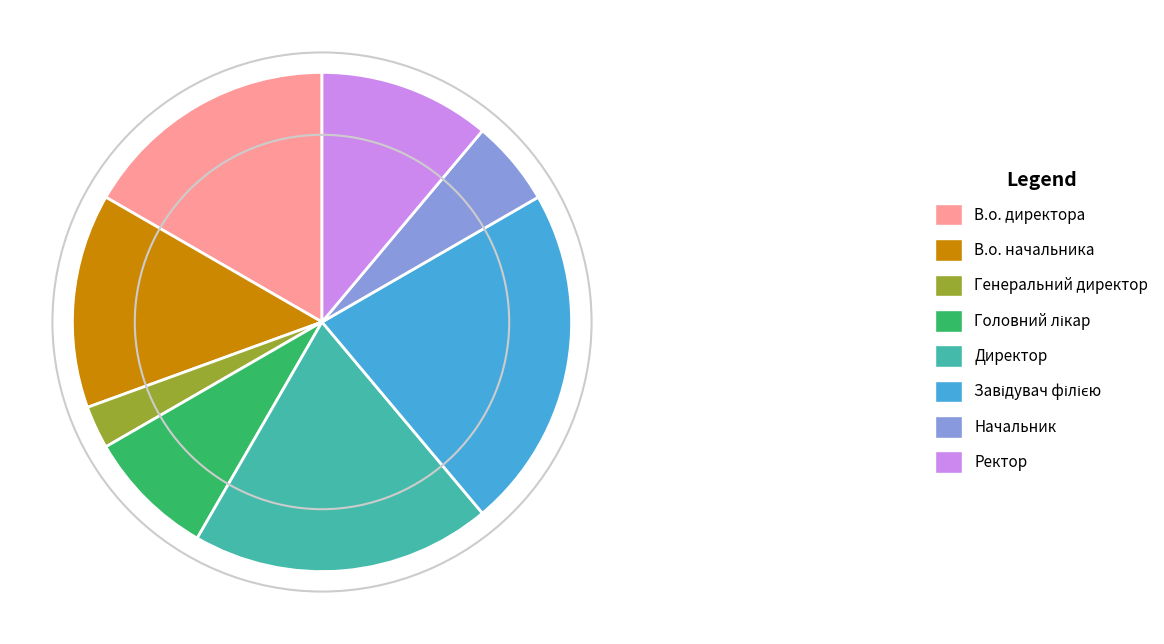

Is it true that Генеральний директор is 15% of the pie?

False